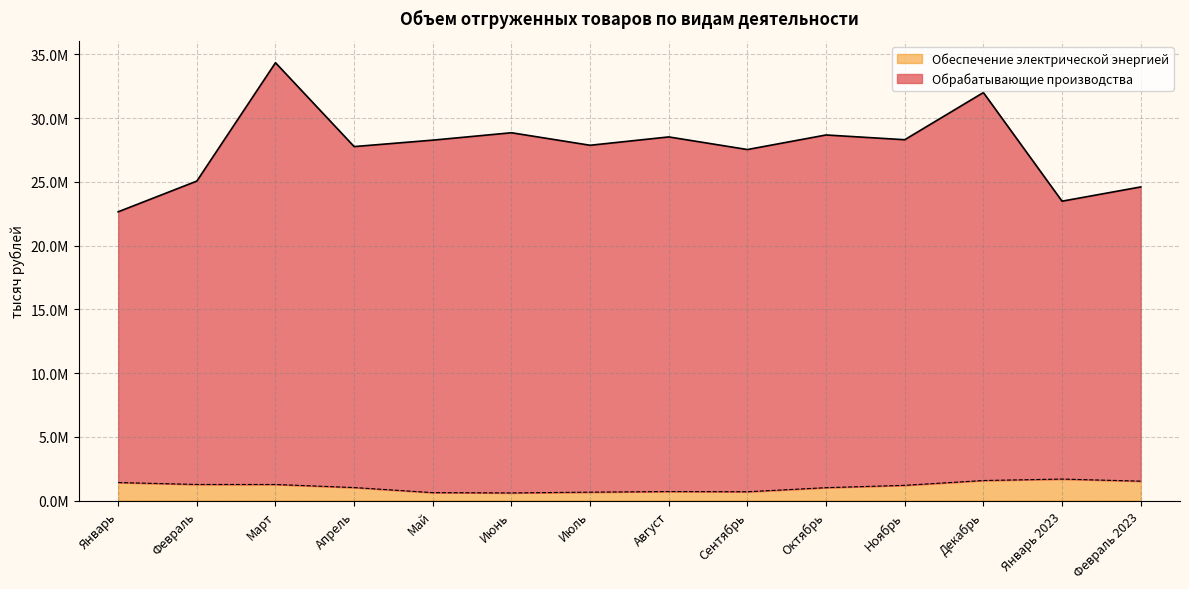

Is it true that Обрабатывающие производства equals 49638931 at Май?

False